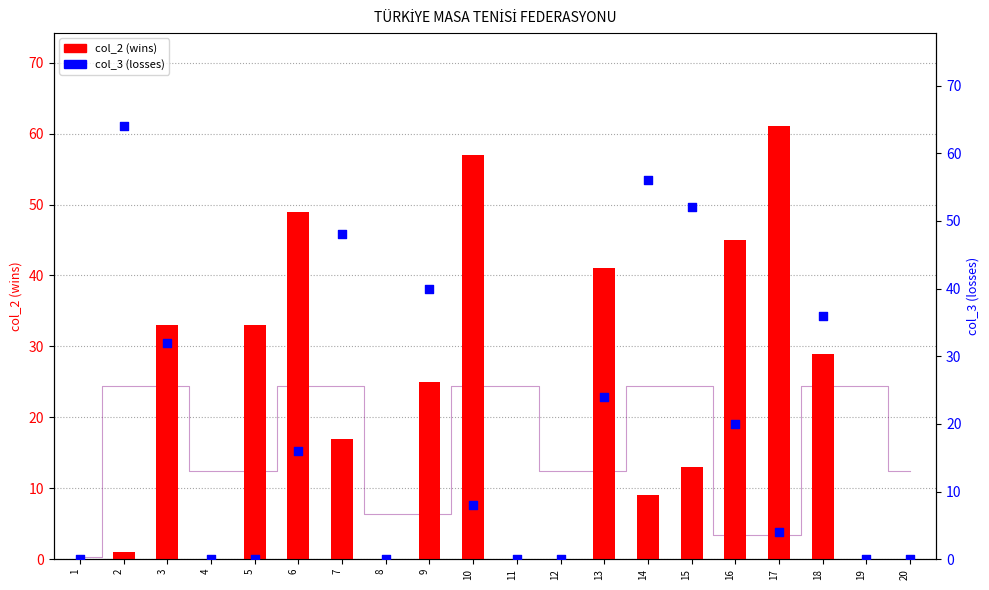

At which category is the sum across all series the highest?

2